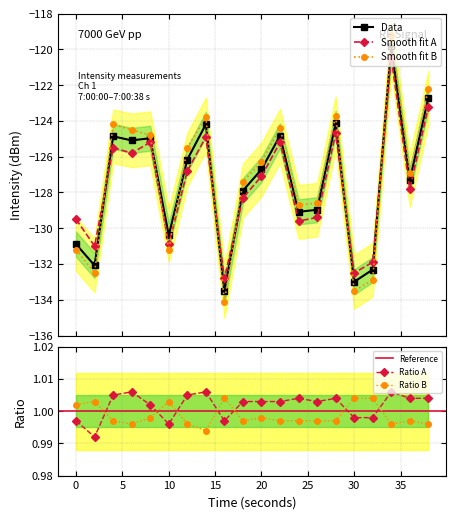

What value does the ratio_b series have at 38?

1.0